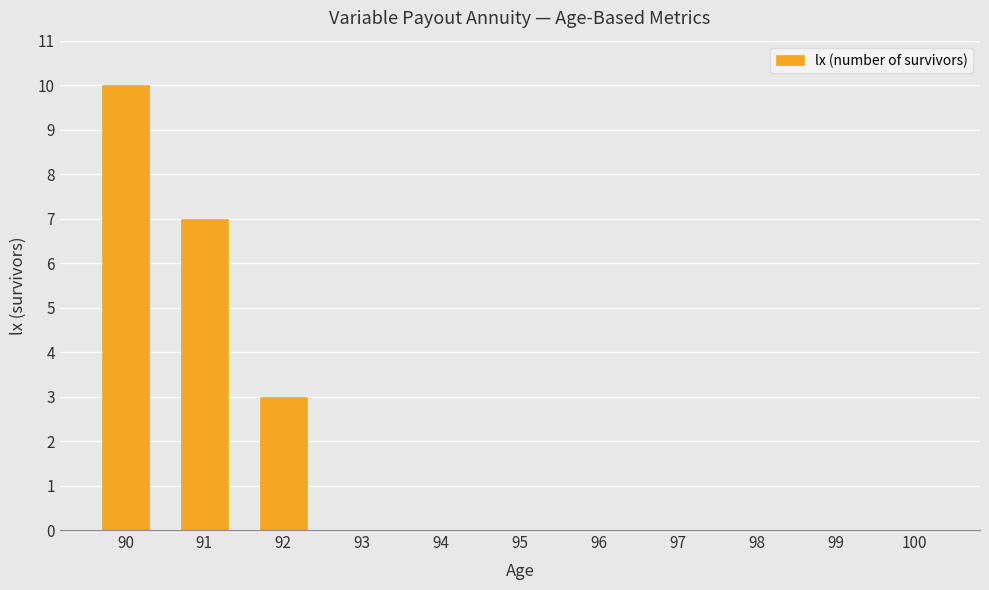

At which category does the chart reach its peak across all series?

90